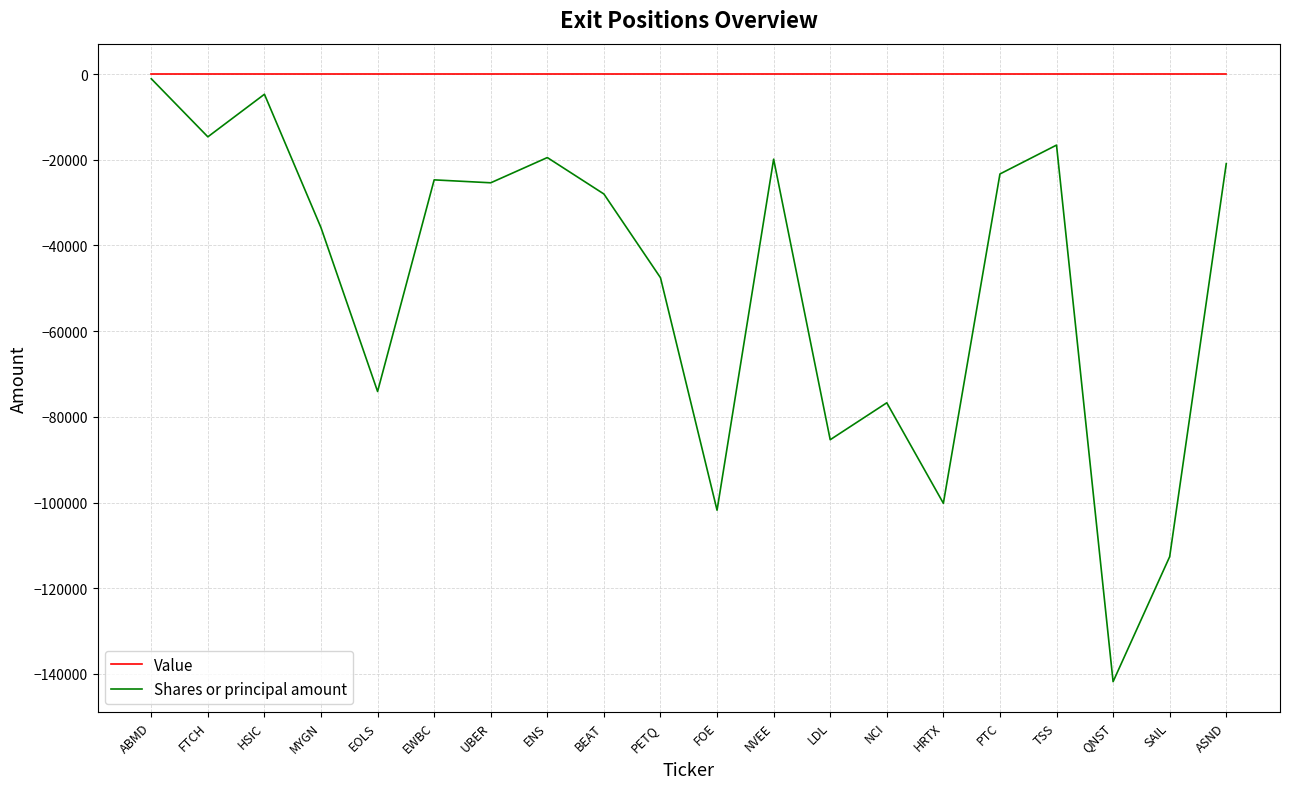

What is the difference between the second highest and second lowest values in the Shares or principal amount series?

107916